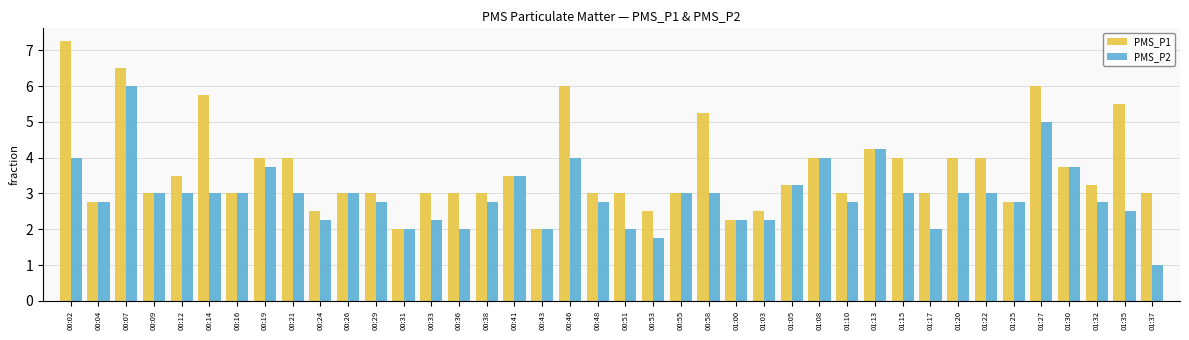

How many bars are there in each group?

2